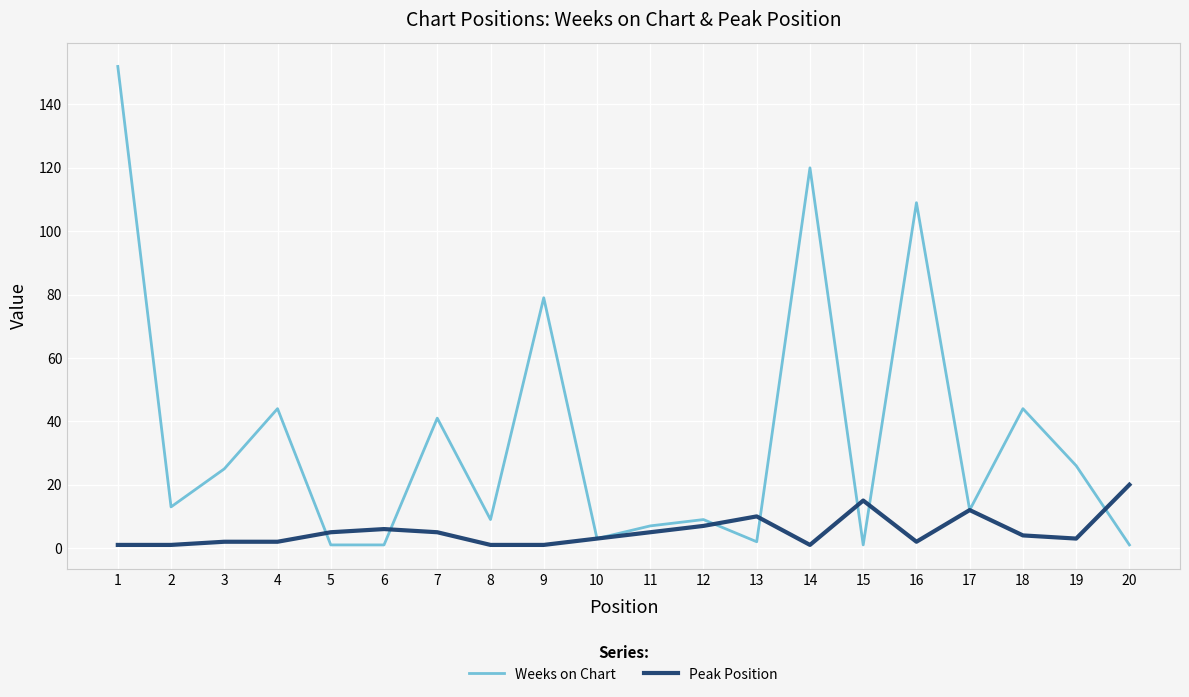

Is the value of Weeks on Chart at 14 greater than the value of Peak Position at 11?

Yes